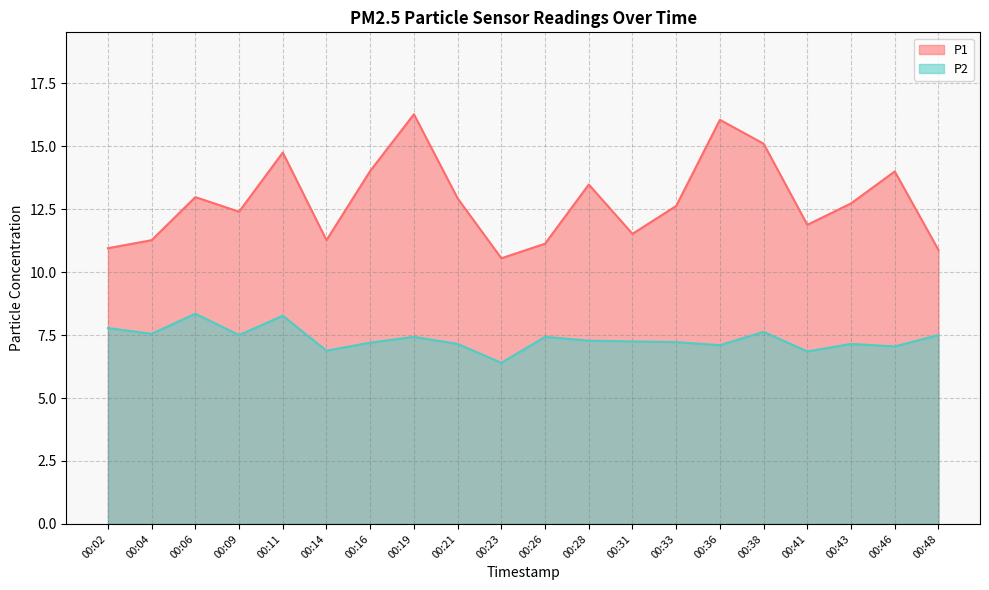

What is the total value across all series at 00:09?

19.9